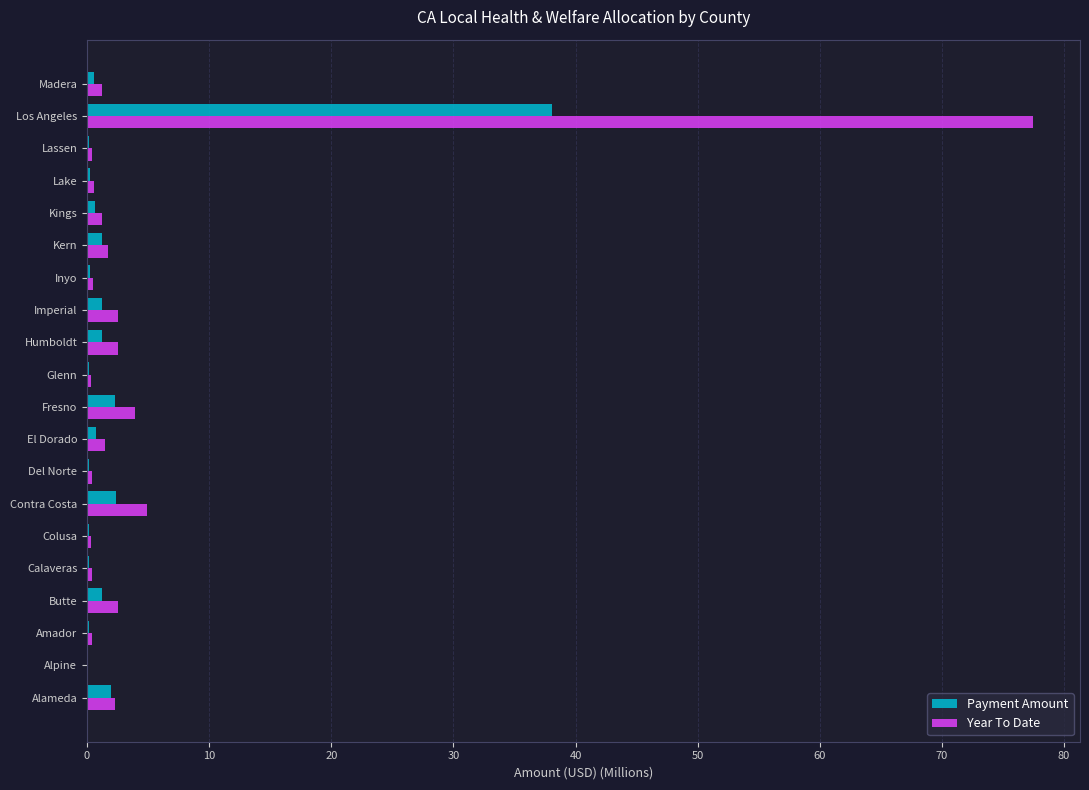

At which category is the sum across all series the highest?

Los Angeles